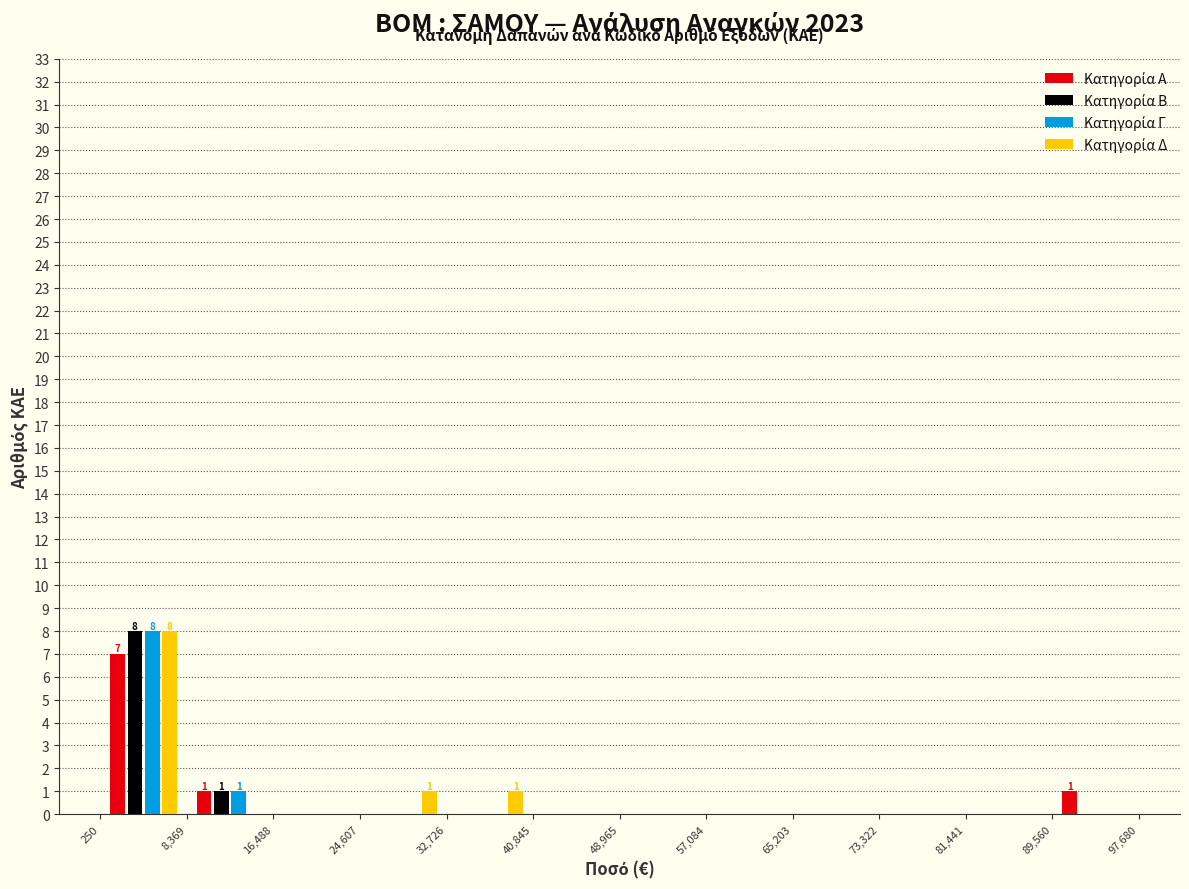

In the Κατηγορία Β series, which range on the x-axis has the tallest bar?

250 to 8,369